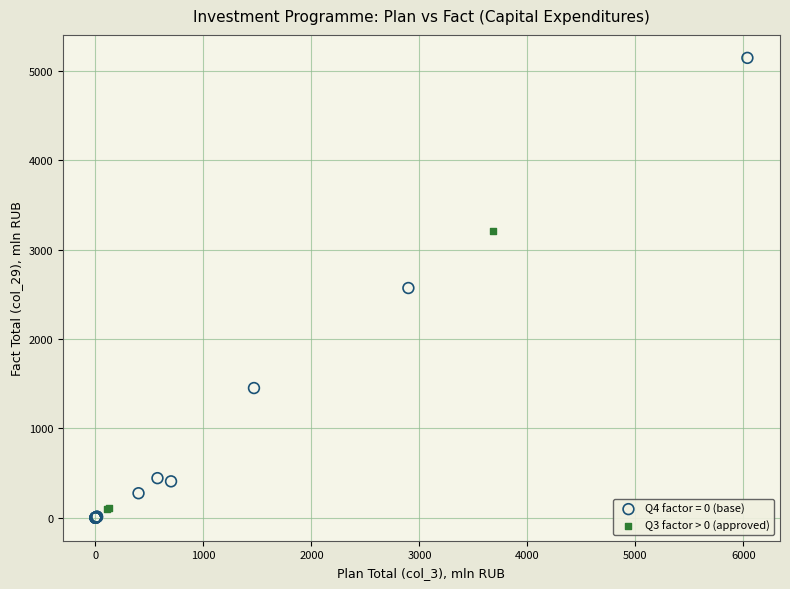

Which series contains the highest Y value?

Q4 factor = 0 (base)